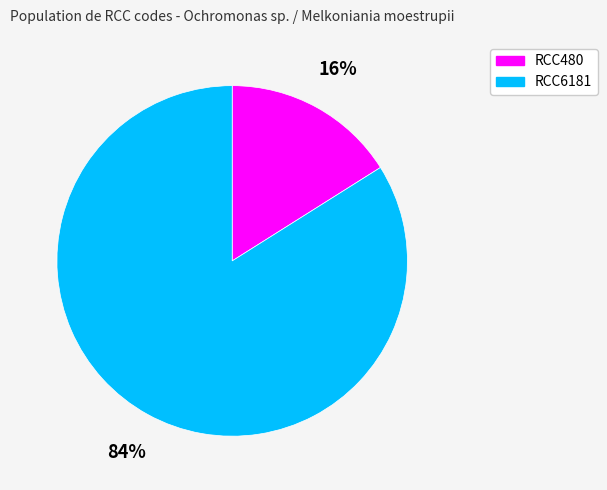

To the nearest percent, what is the difference between the RCC6181 and RCC480 slice percentages?

68%